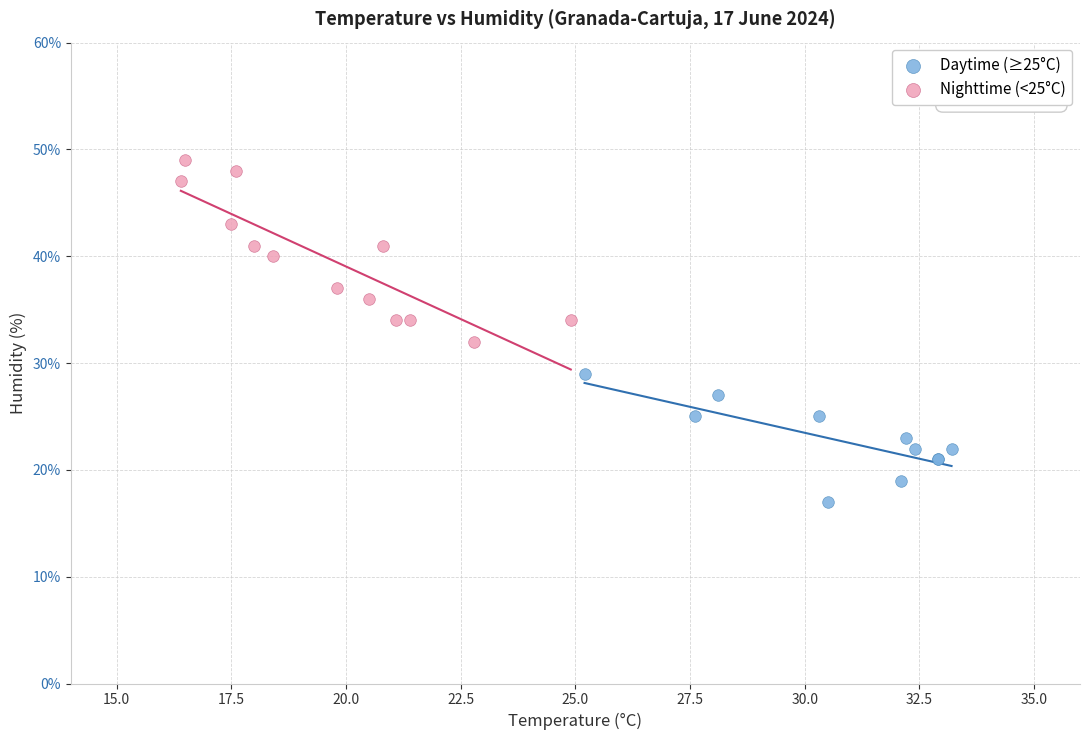

What are all the series names shown in the legend?

Daytime (≥25°C), Nighttime (<25°C)